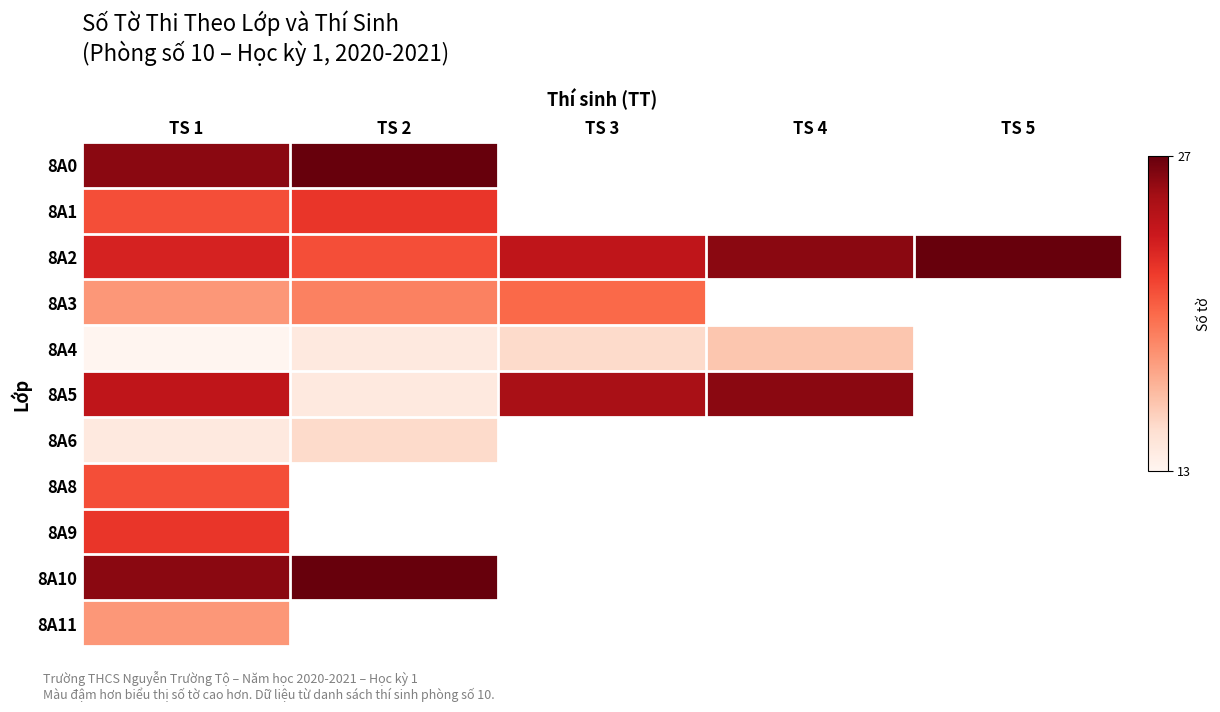

How many data points in 8A2 are above 24?

2